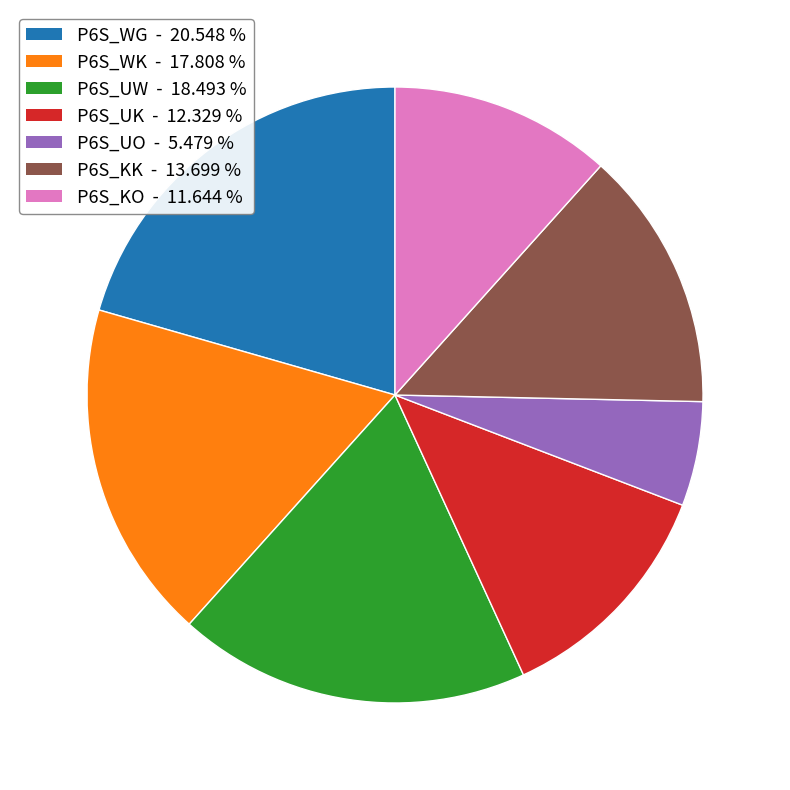

Does any single category account for the majority?

No